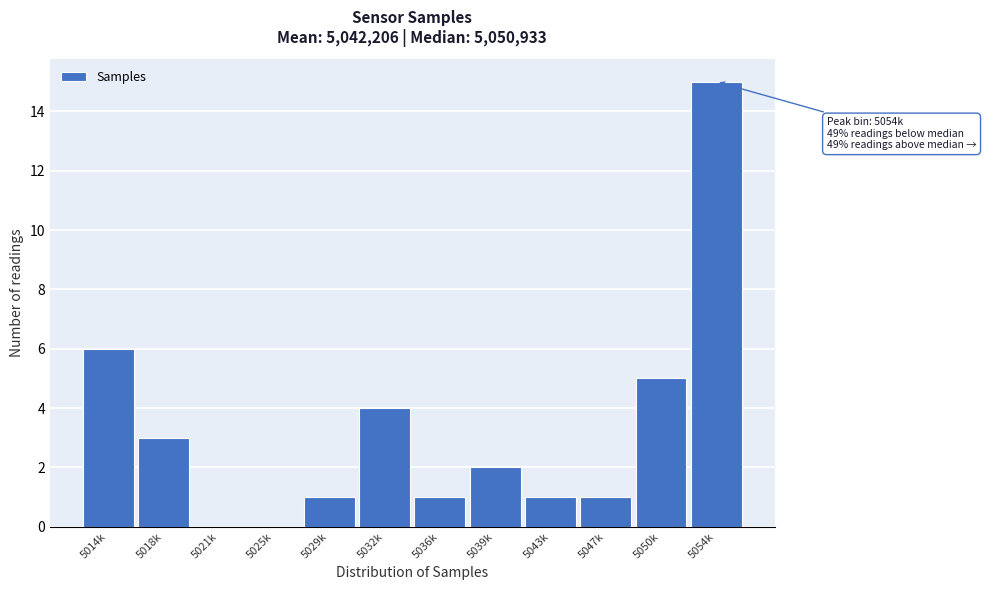

Reading left to right, list all the values displayed in this chart.

5014k=6	5018k=3	5021k=0	5025k=0	5029k=1	5032k=4	5036k=1	5039k=2	5043k=1	5047k=1	5050k=5	5054k=15